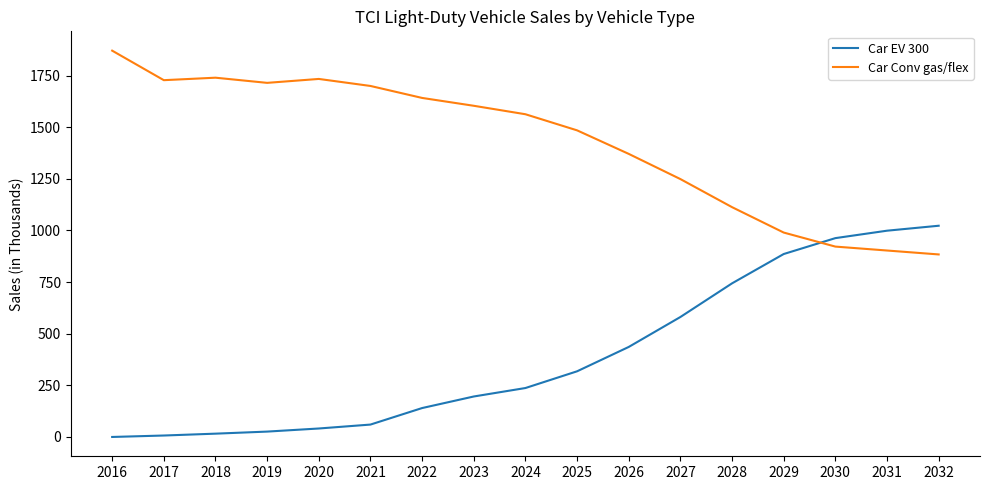

What is the total value across all series at 2025?

1803